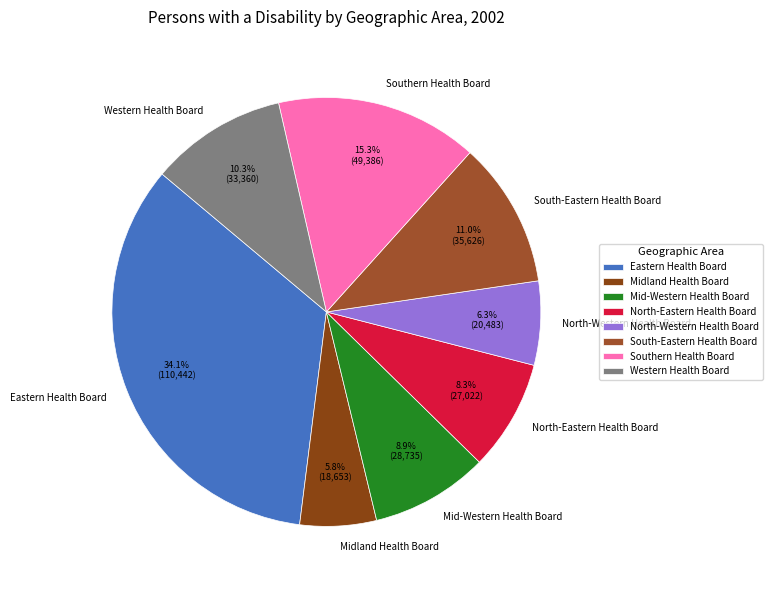

Combined, do Western Health Board and Eastern Health Board account for over 50%?

No